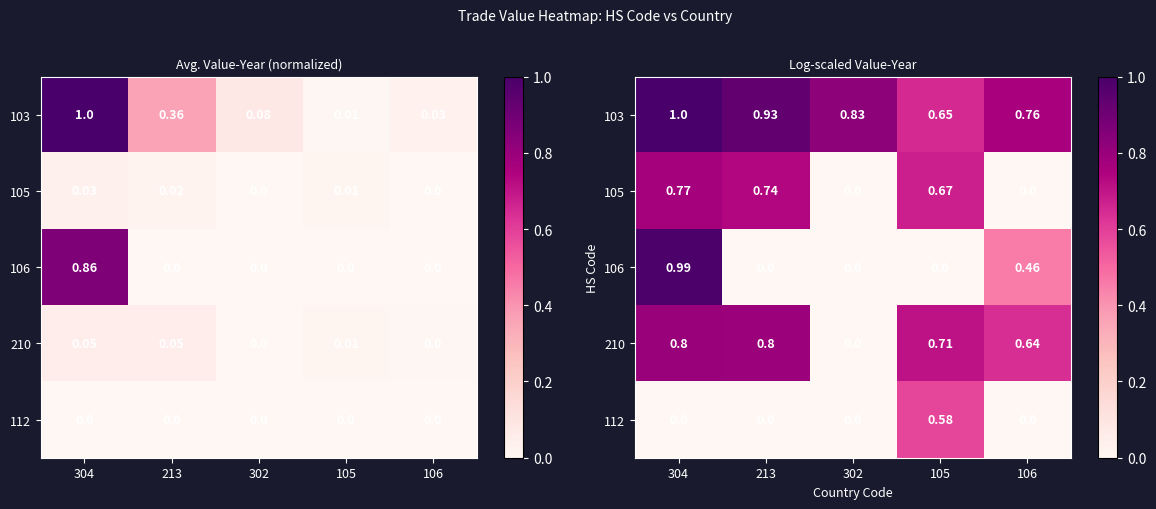

Count the number of categories in the chart.

5